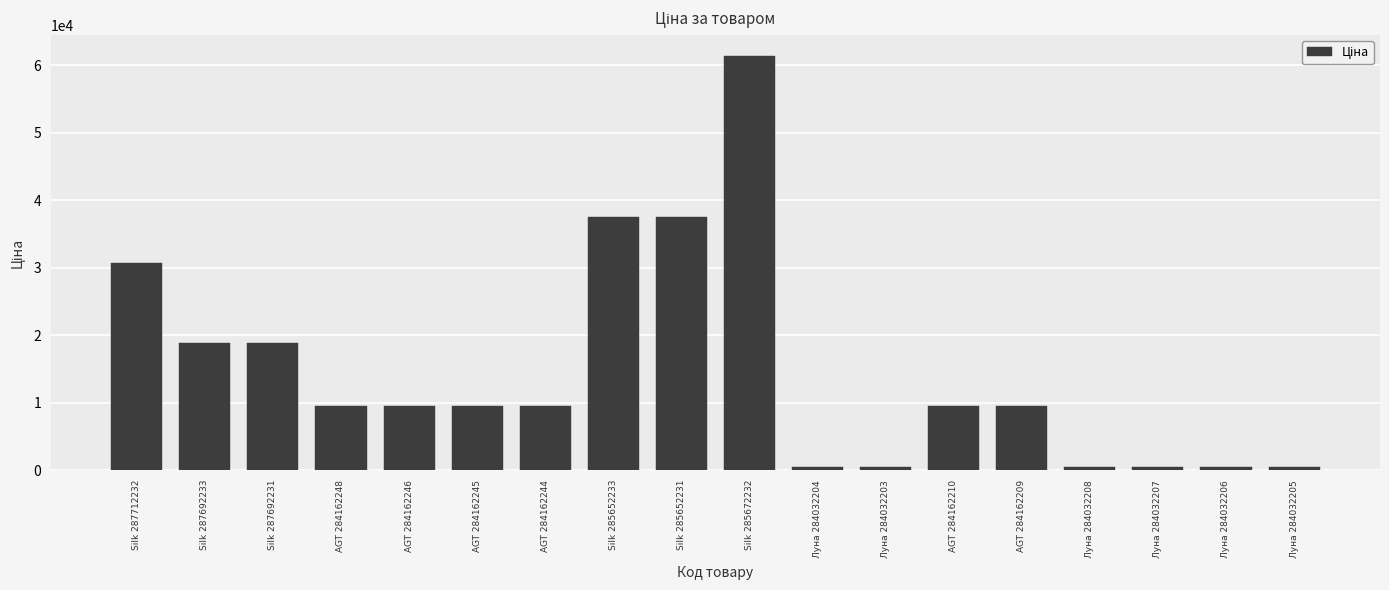

What is the average value?

14724.8